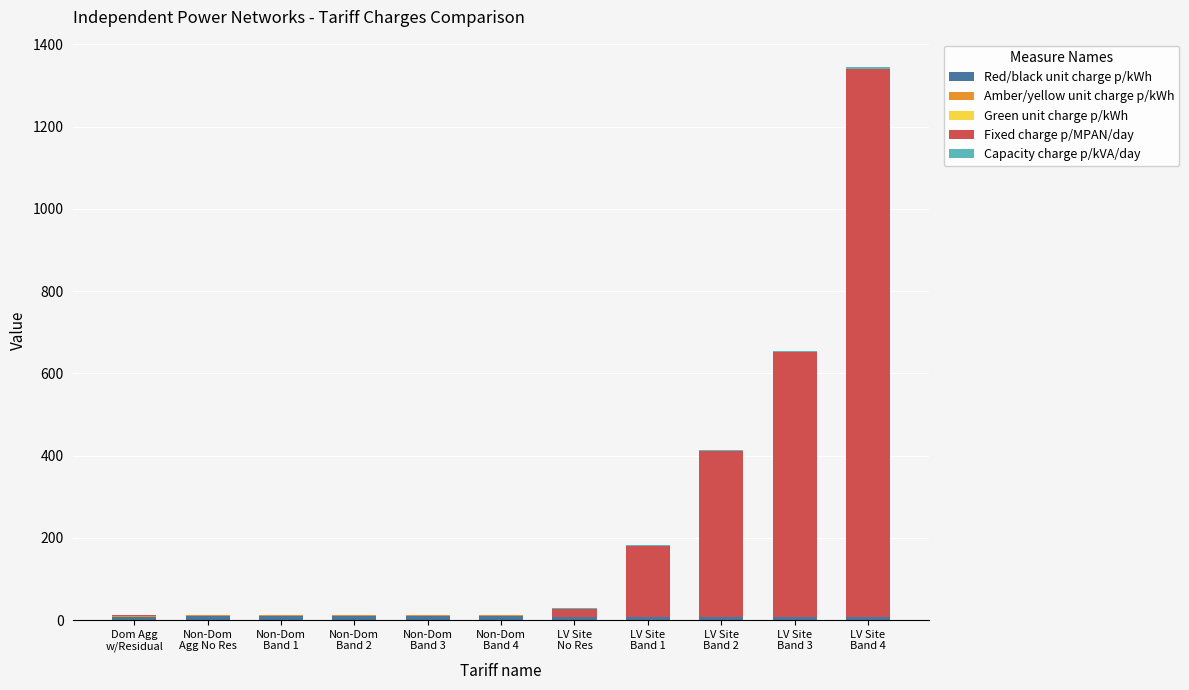

At which category is the sum across all series the highest?

LV Site
Band 4